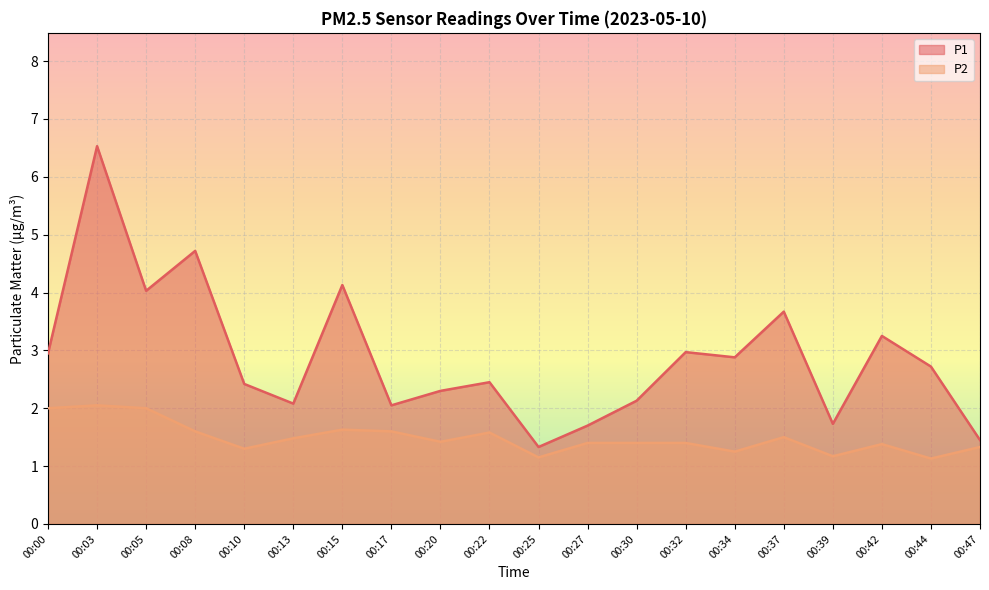

What is the difference between the P1 values at 00:37 and 00:39?

1.9